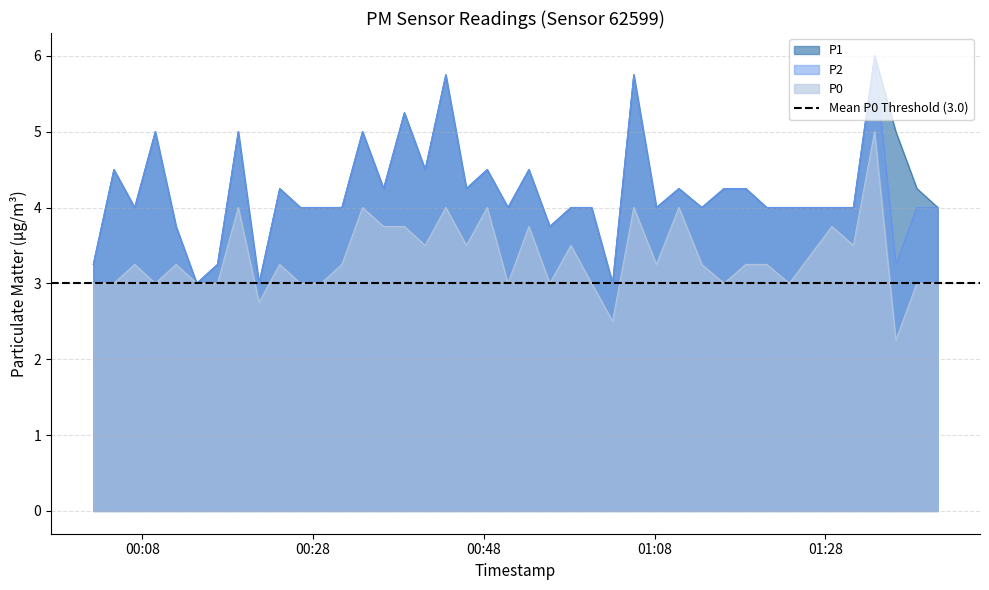

How many lines are shown in the chart?

3